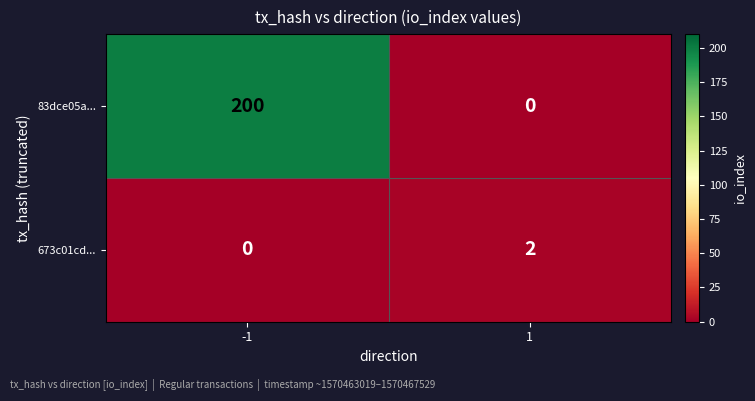

How many data points does each series have?

2